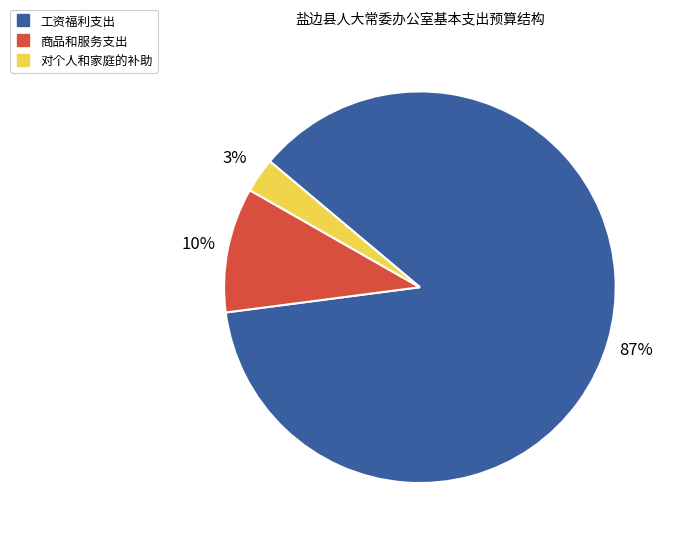

How many slices are in this pie chart?

3